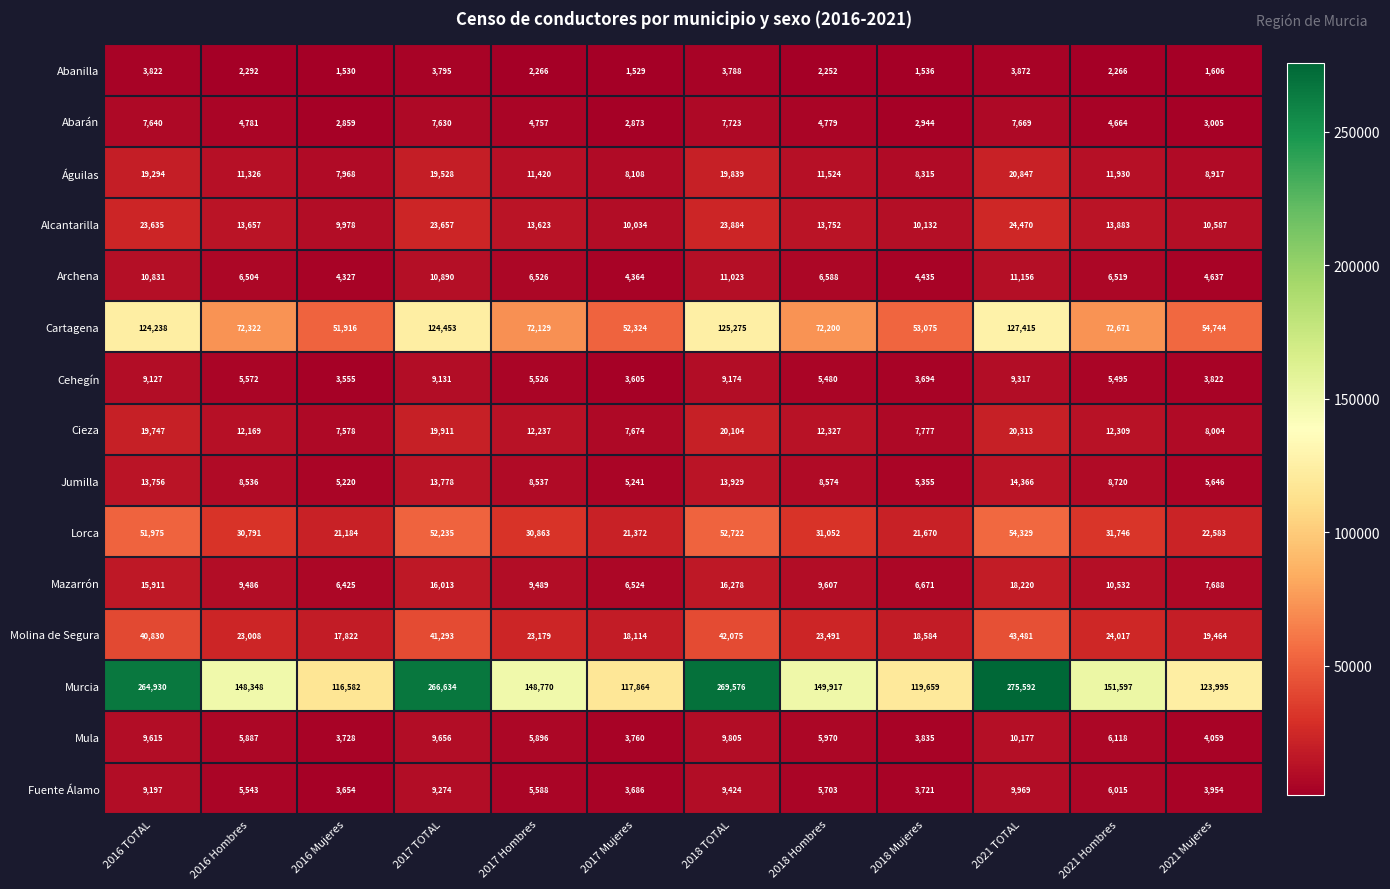

Which series has the widest spread of values?

Murcia